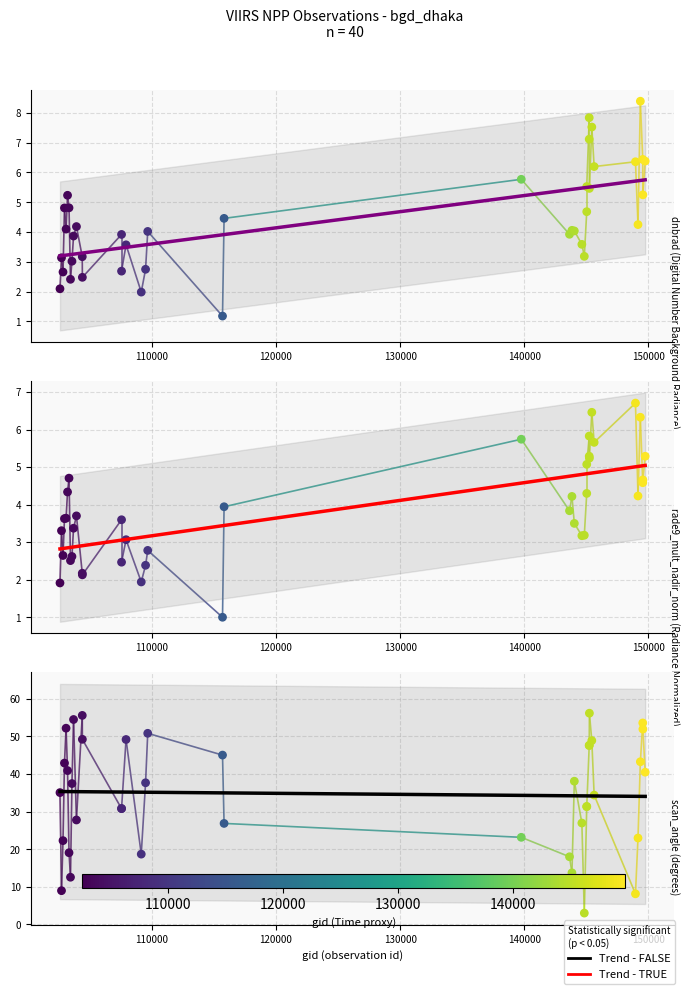

Which series contains the lowest Y value?

rade9_mult_nadir_norm